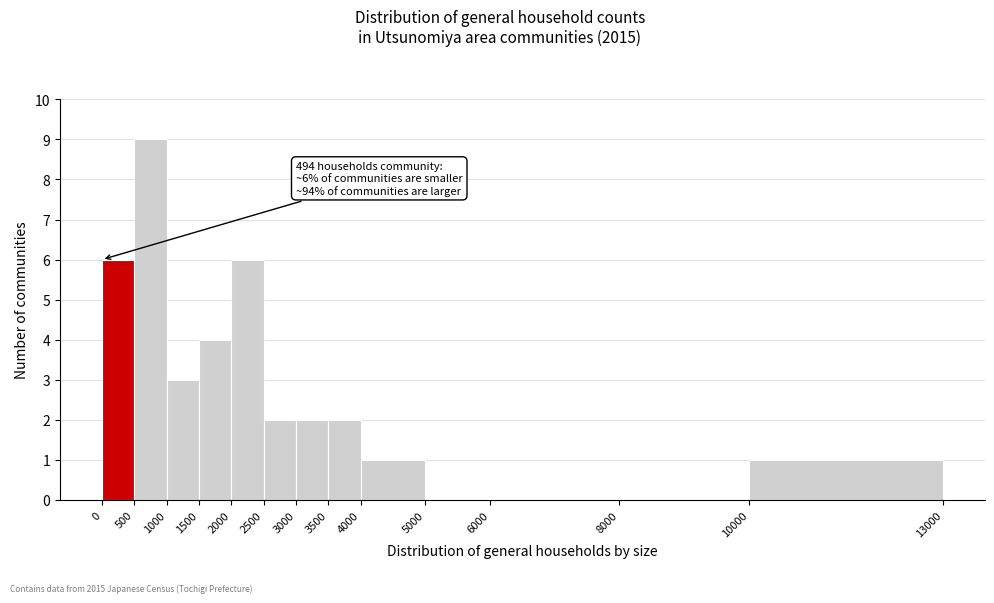

Which range on the x-axis has the tallest bar?

500 to 1000